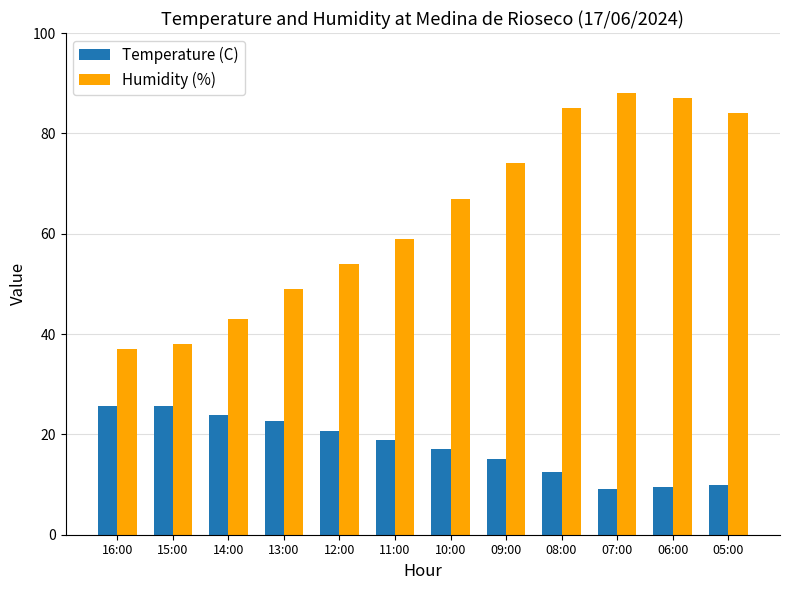

What is the label of the 6th bar from the right?

10:00